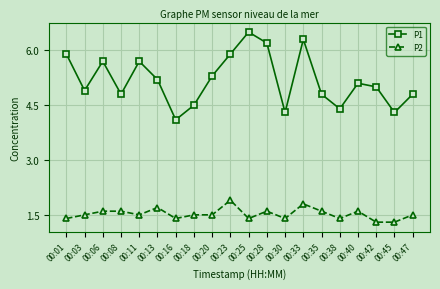

At which category does P1 reach its first local valley?

00:03